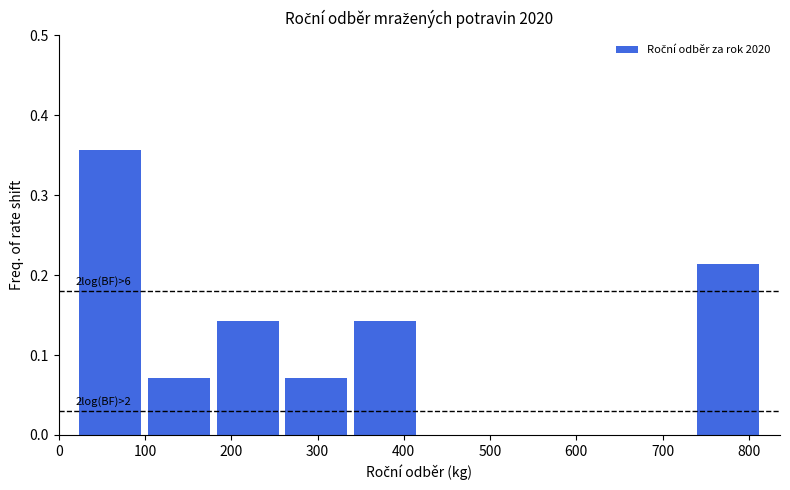

Which range on the x-axis has the tallest bar?

20 to 100